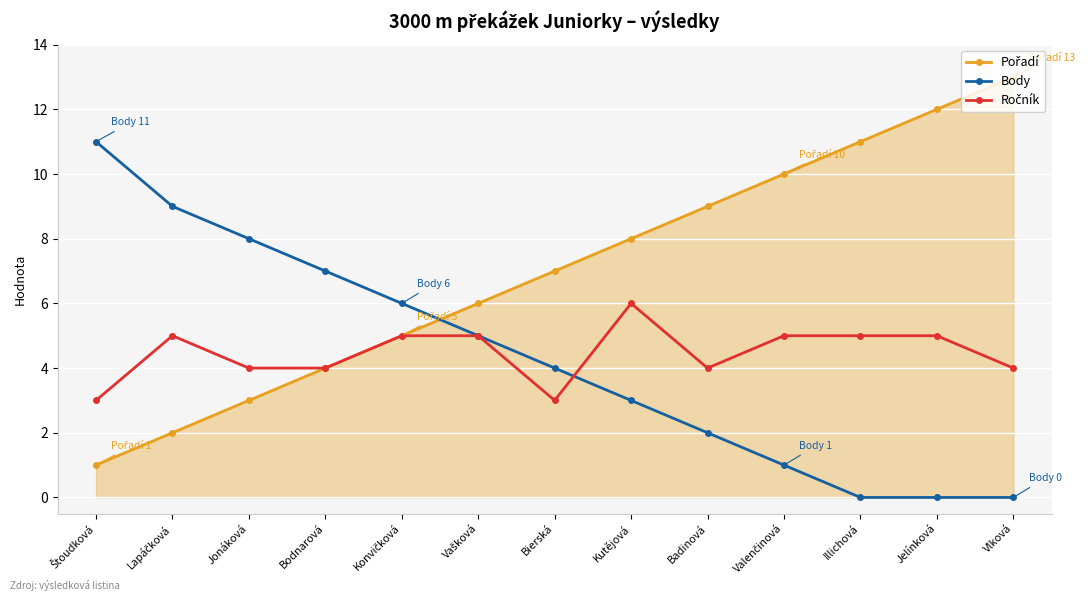

How many lines are shown in the chart?

3